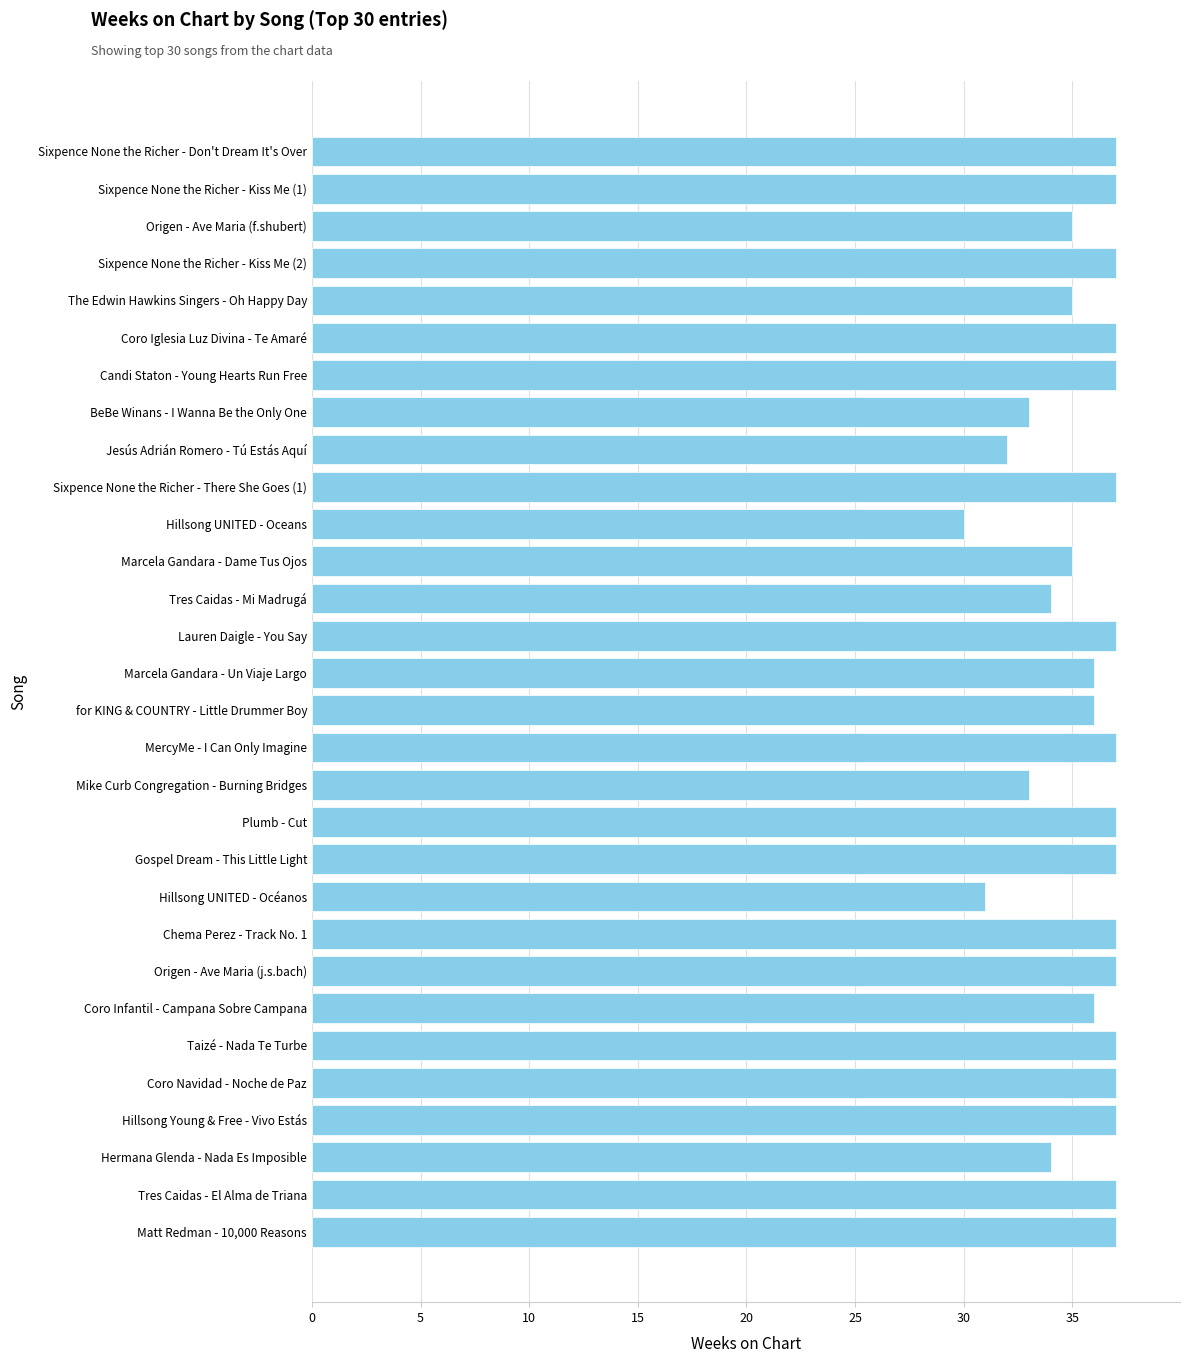

What is the average value?

36